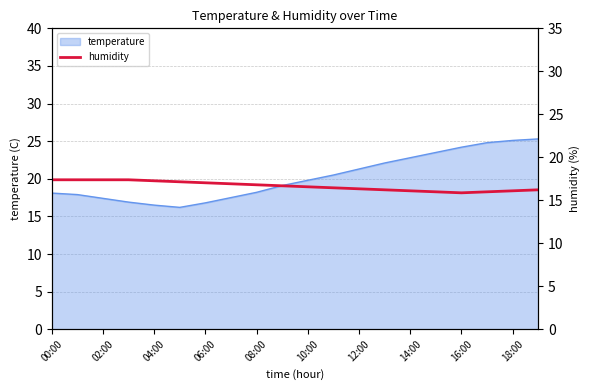

True or false: temperature has a value of 16.5 at 04:00.

True